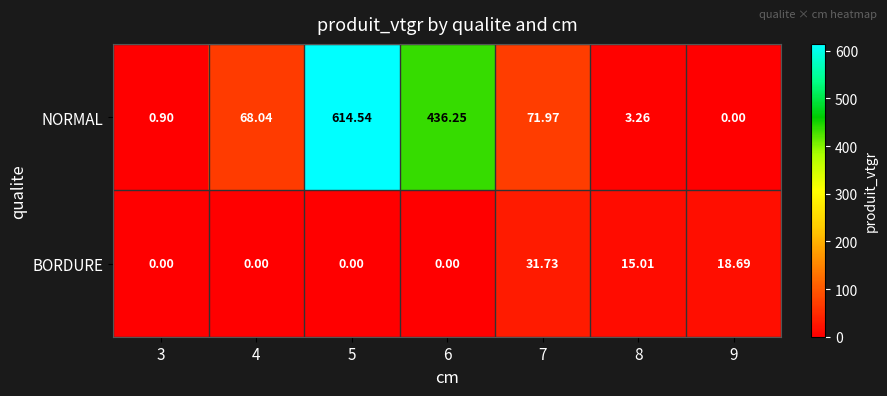

Which series has the largest range (max minus min)?

NORMAL